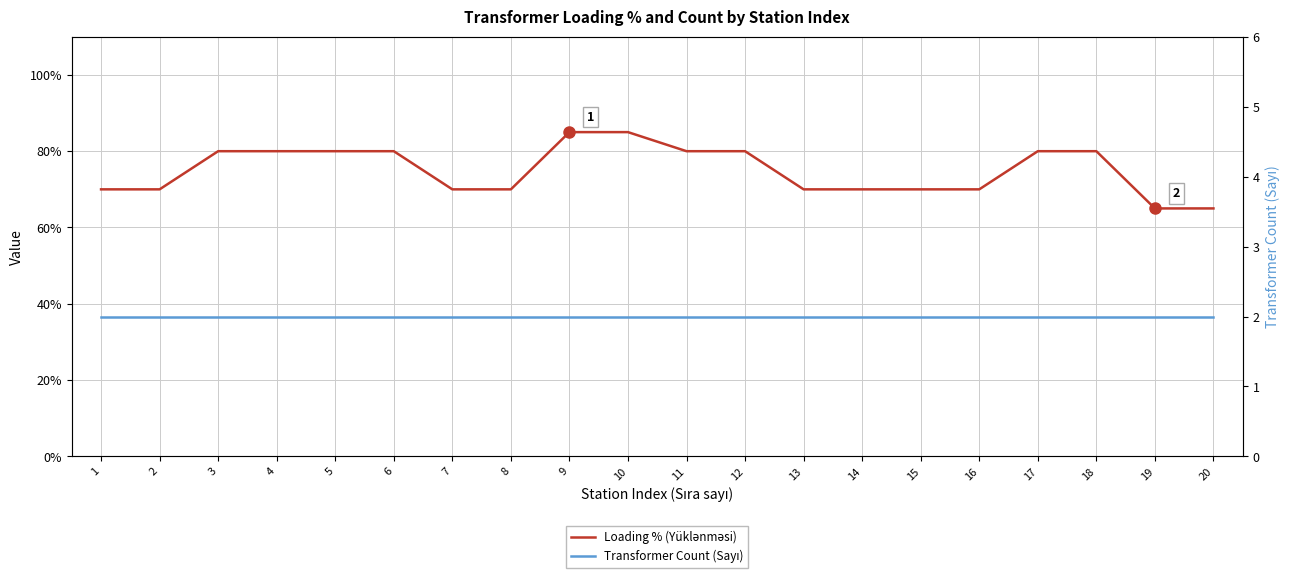

At which label does Transformer Count (Sayı) reach its minimum?

1